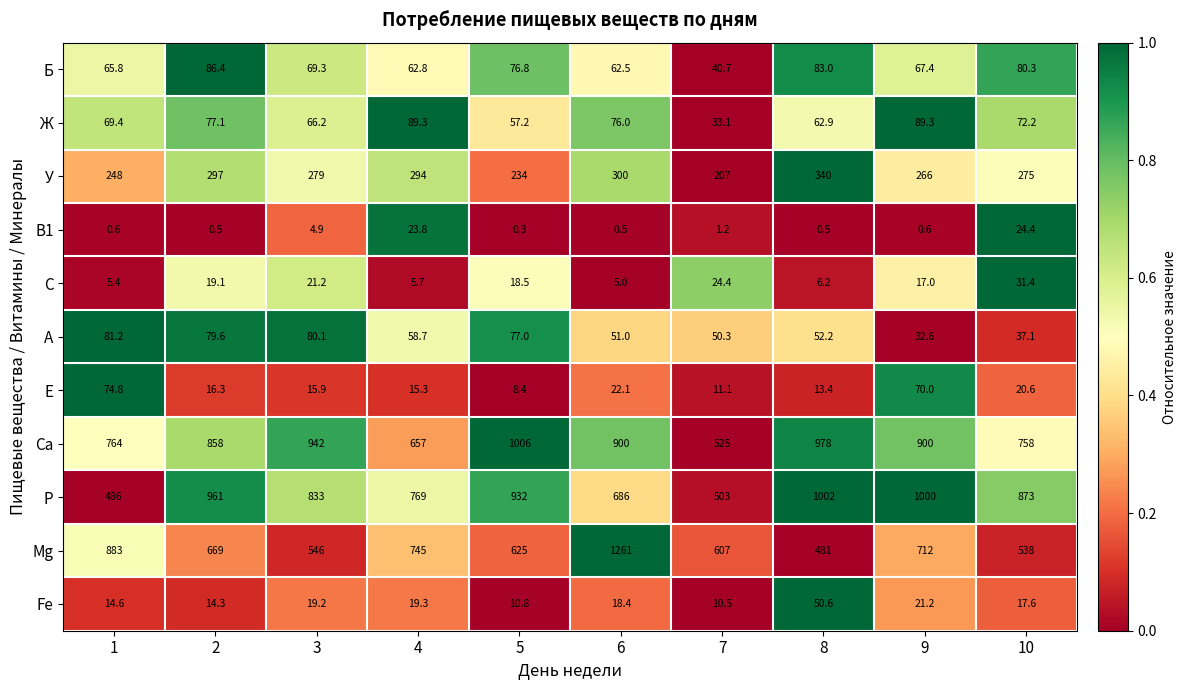

What is the difference between the maximum and minimum values in the Б series?

45.7